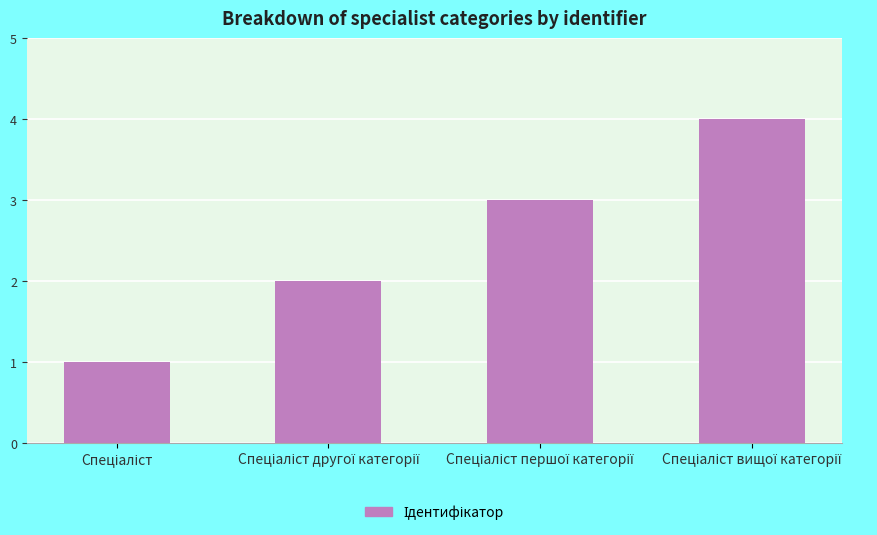

What is the value of the 2nd bar from the left?

2